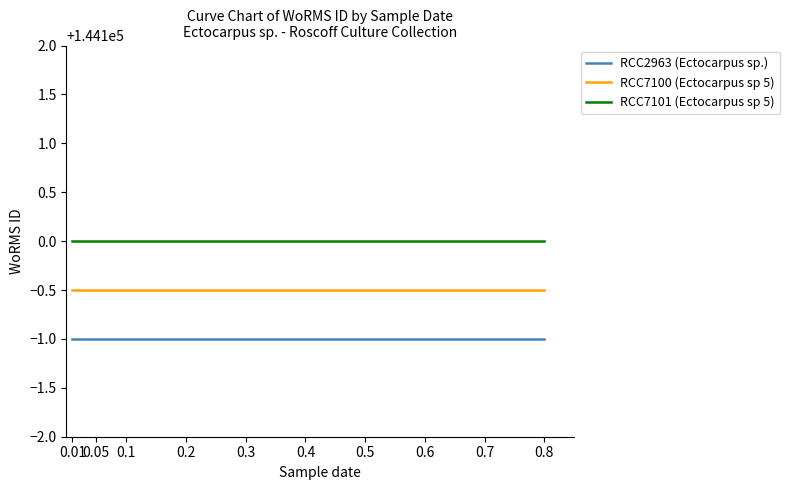

What is the difference between the highest and lowest values at 0.4?

1.0